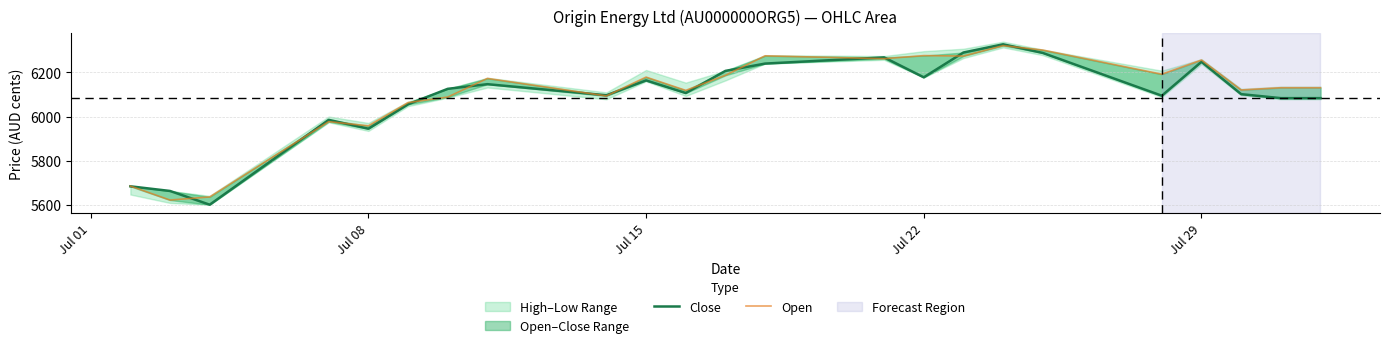

How many categories are shown in the chart?

23